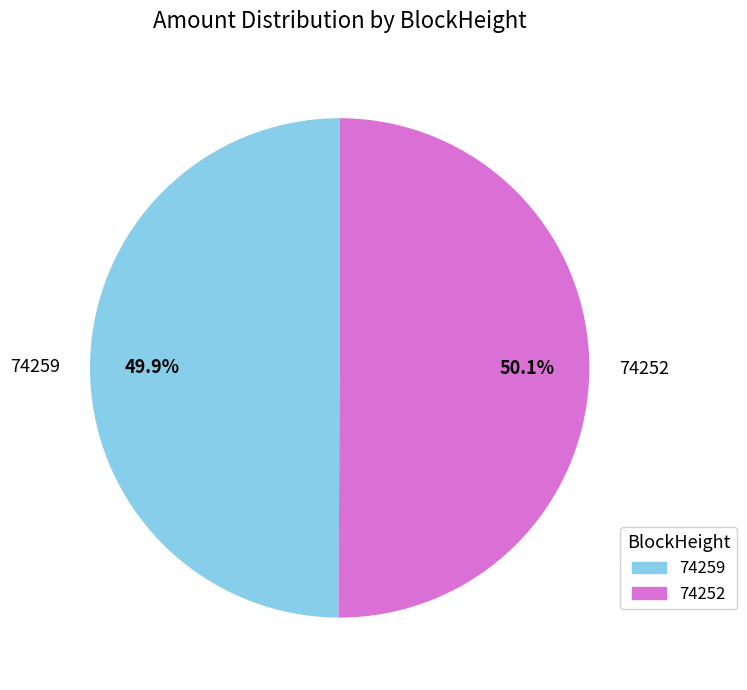

How many slices are in this pie chart?

2